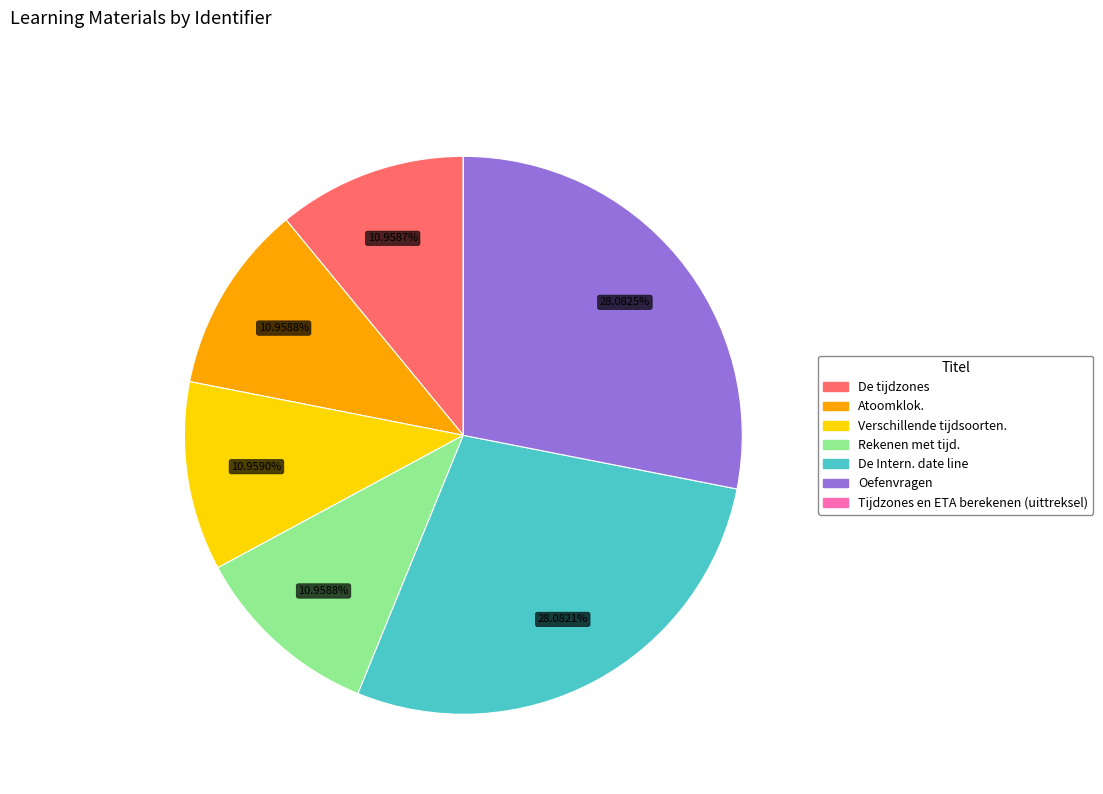

What percentage is the De tijdzones slice, to the nearest percent?

11%